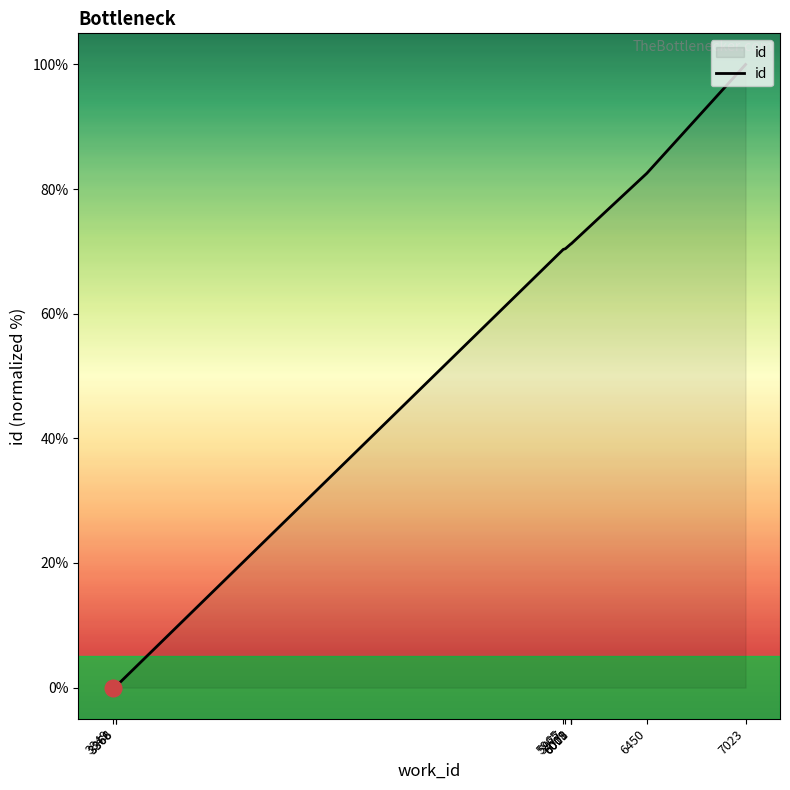

What is the greatest value displayed?

100.0